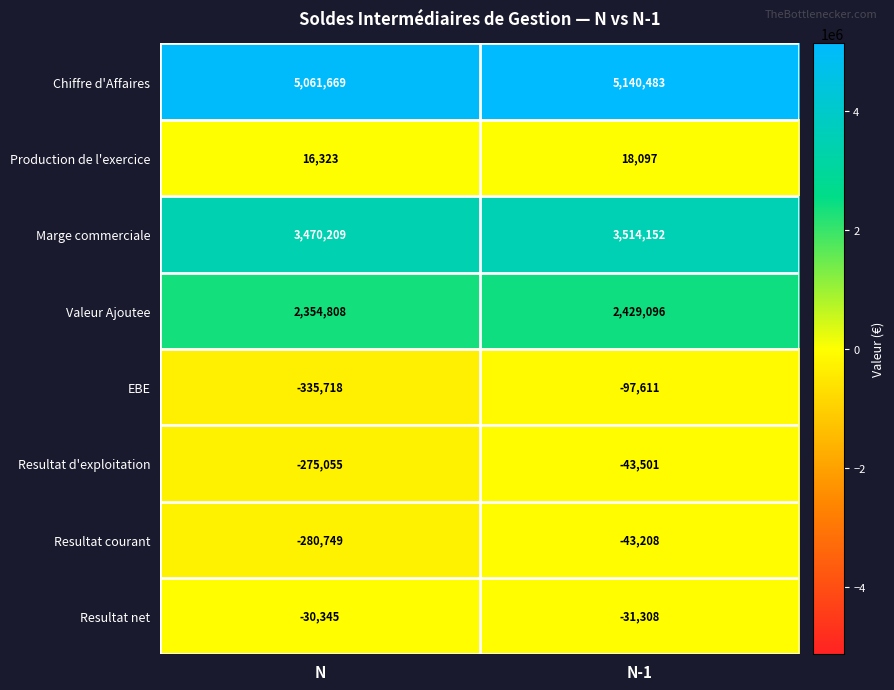

At which label is Chiffre d'Affaires closest to 5101076?

N